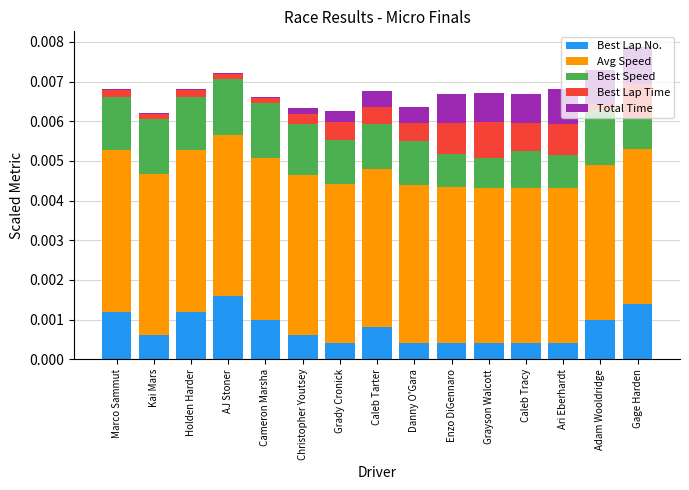

True or false: Best Lap No. has a value of 0.0 at Caleb Tarter.

True